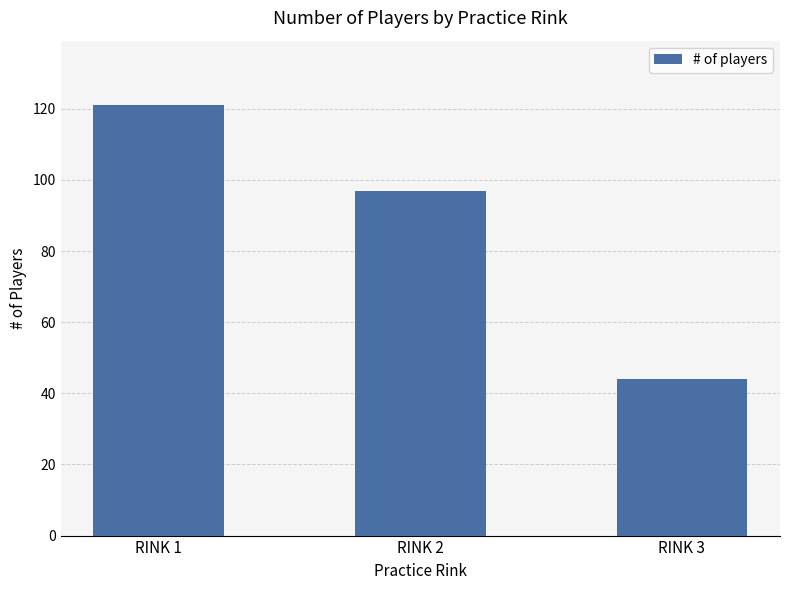

Is it true that the value at RINK 3 is 65?

False